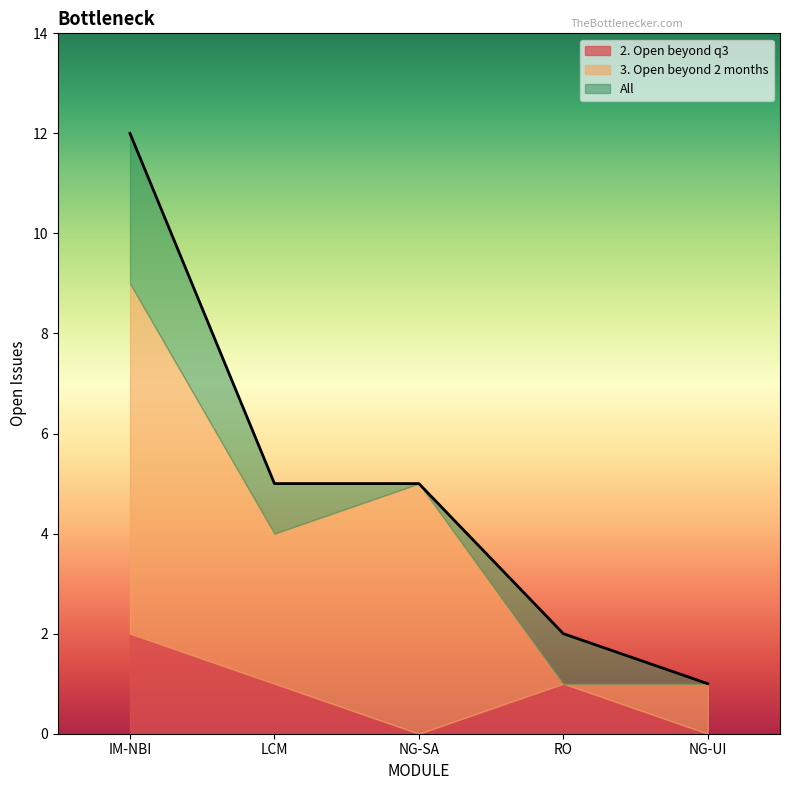

At which category does All reach its first local valley?

NG-UI